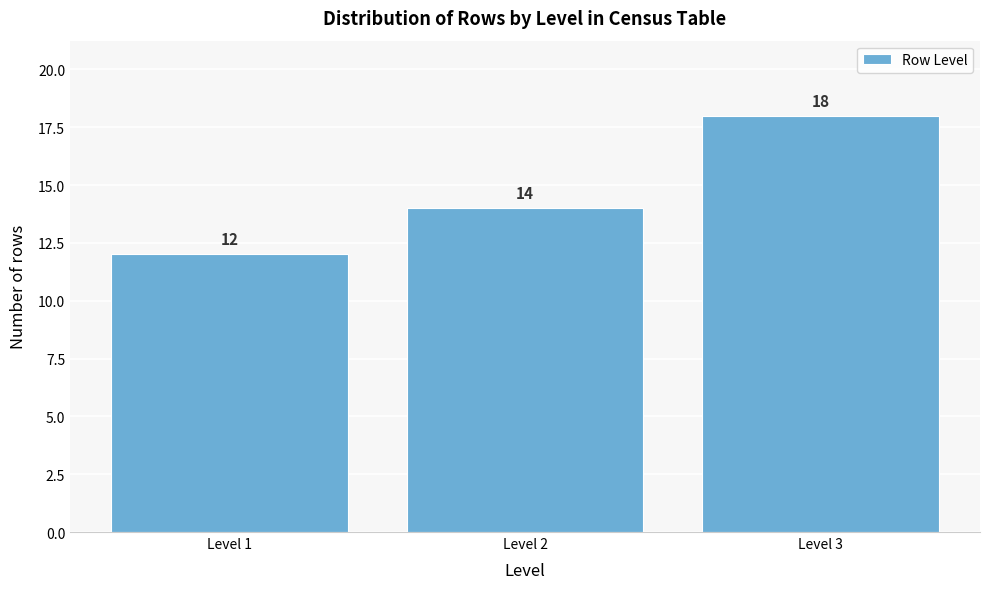

Reading right to left, extract all data points from this chart.

Level 3=18	Level 2=14	Level 1=12